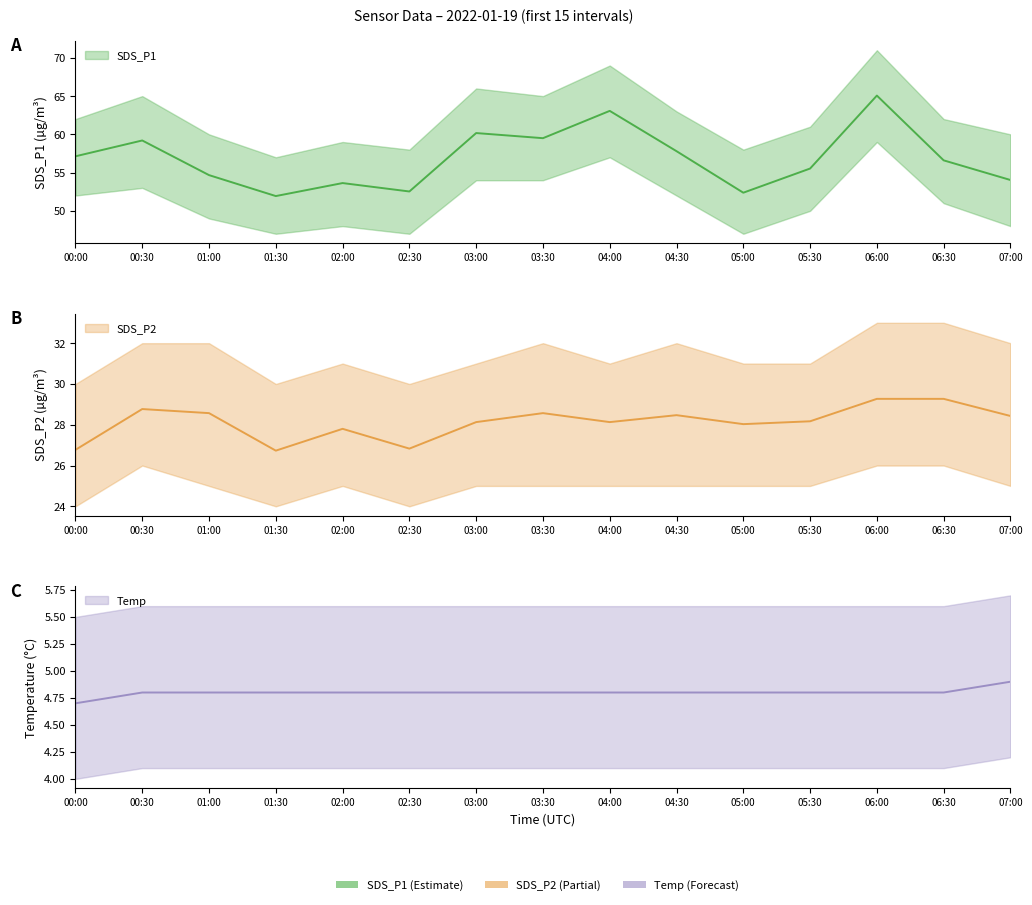

True or false: SDS_P2 has a value of 28.1 at 04:00.

True